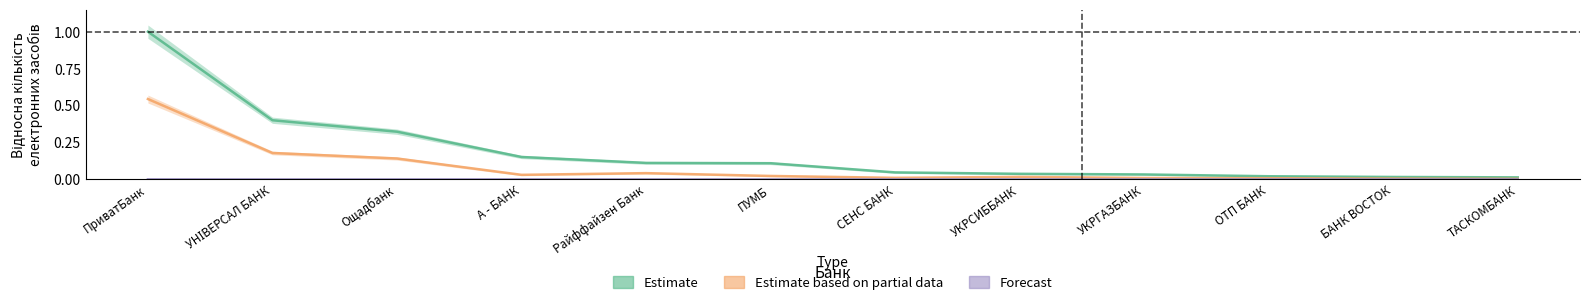

In Estimate based on partial data, how many points are higher than both neighbors (excluding endpoints)?

2